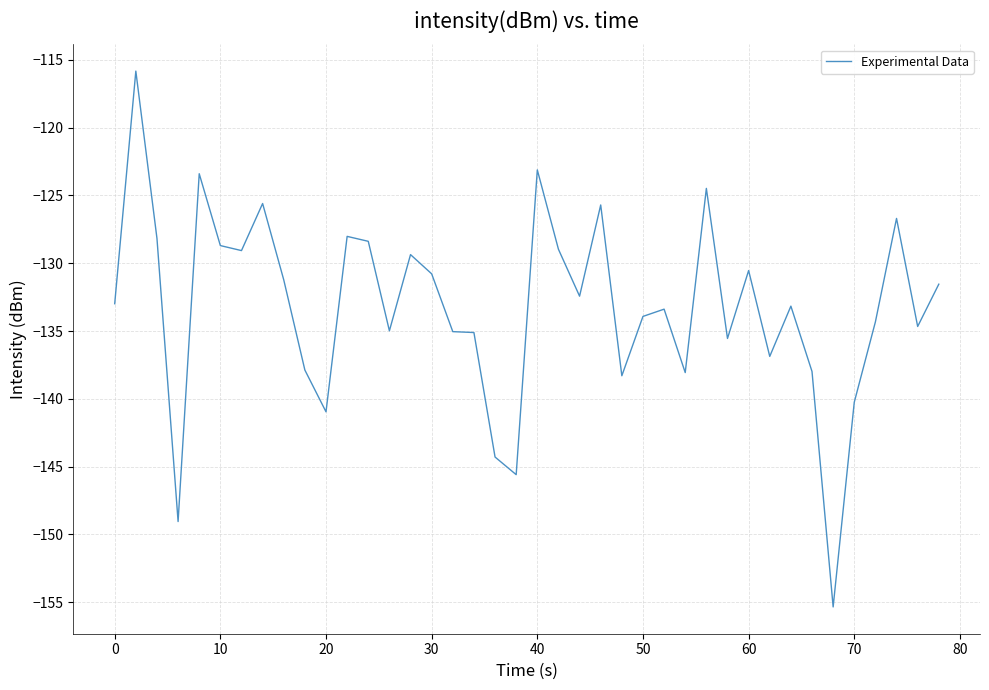

Is this an area chart (filled region under the line)?

No